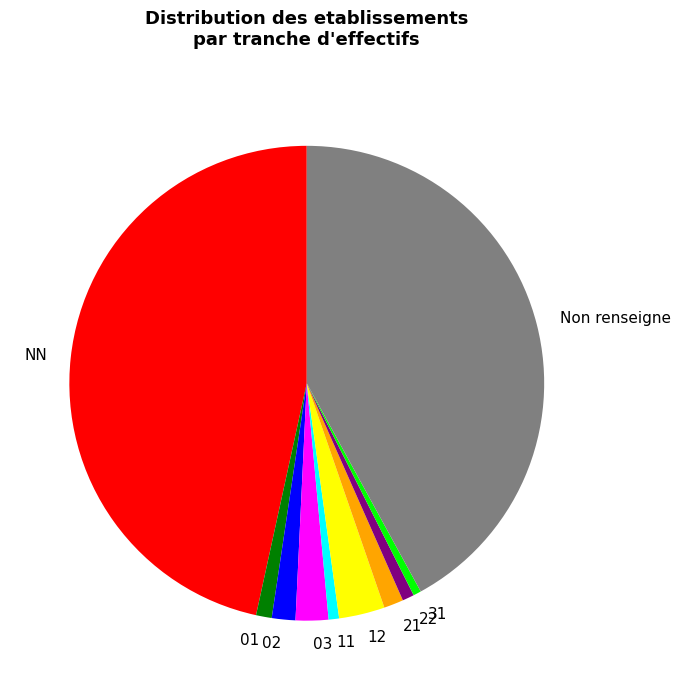

Is there a majority slice in this chart?

No